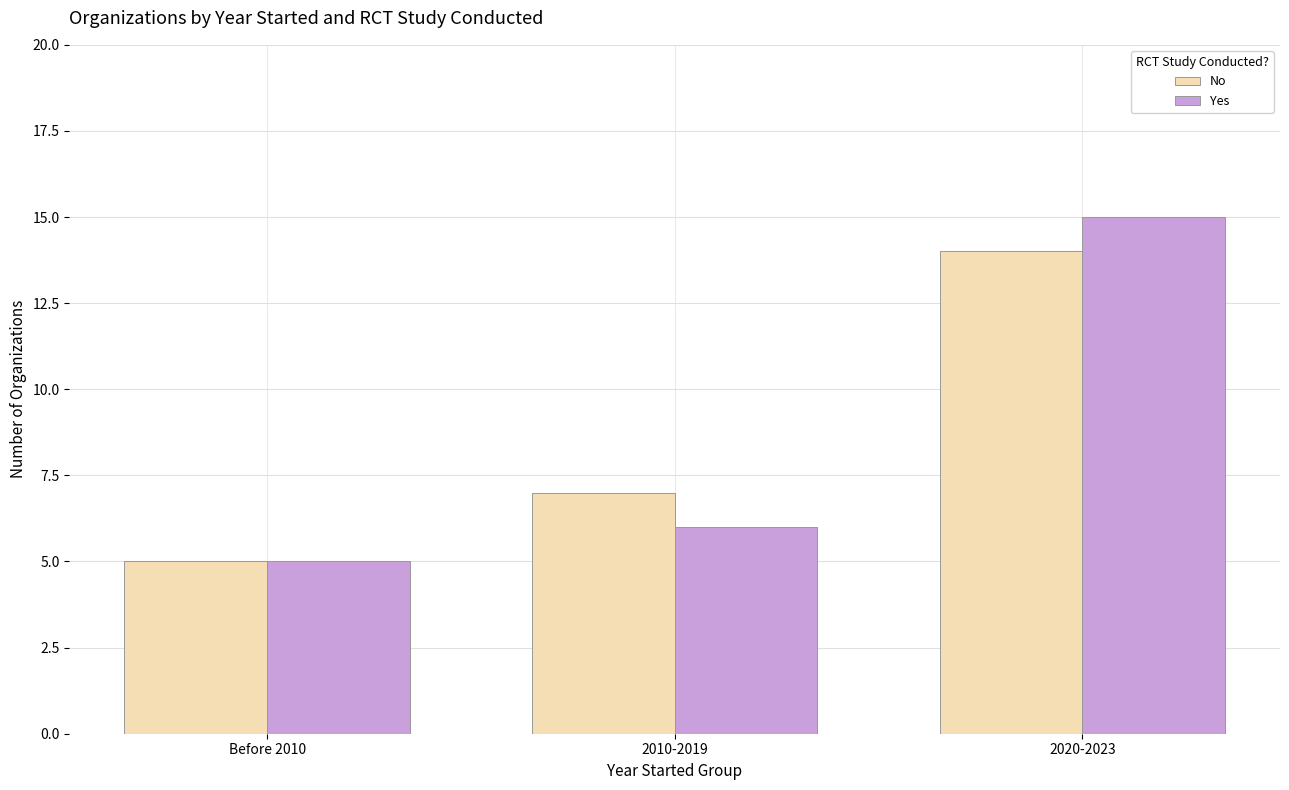

What is the sum of all Yes values?

26